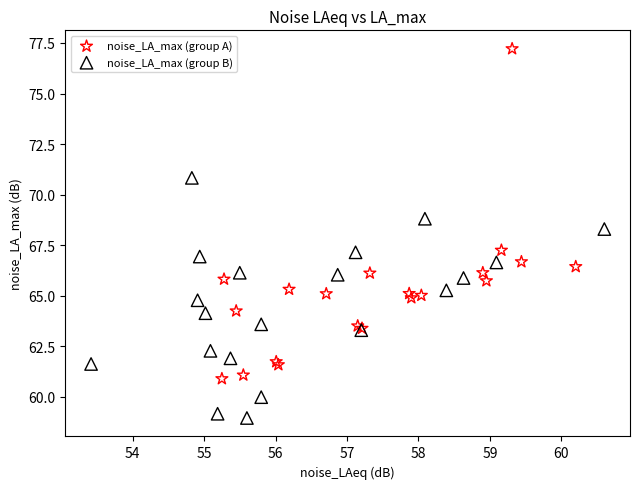

Which series reaches the minimum Y coordinate?

noise_LA_max (group B)